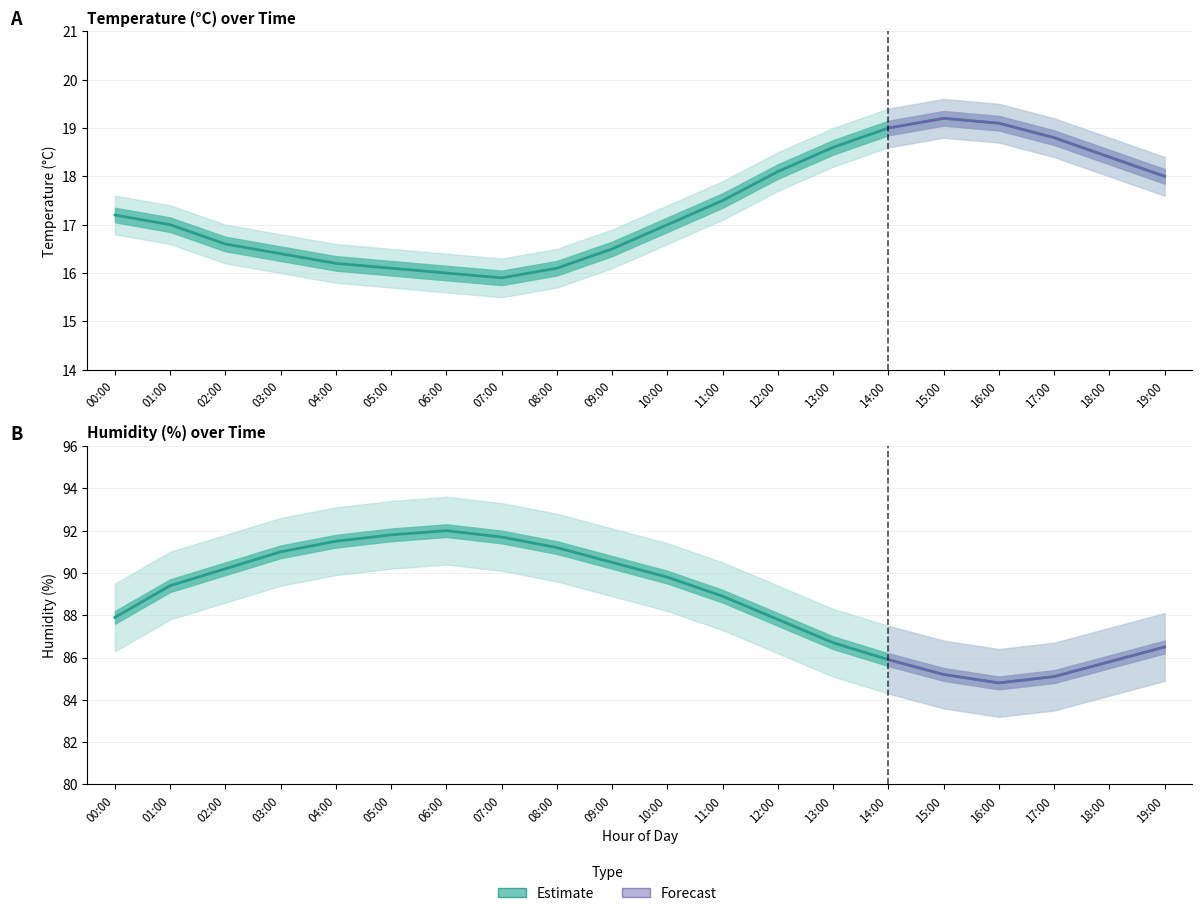

How many lines are shown in the chart?

6